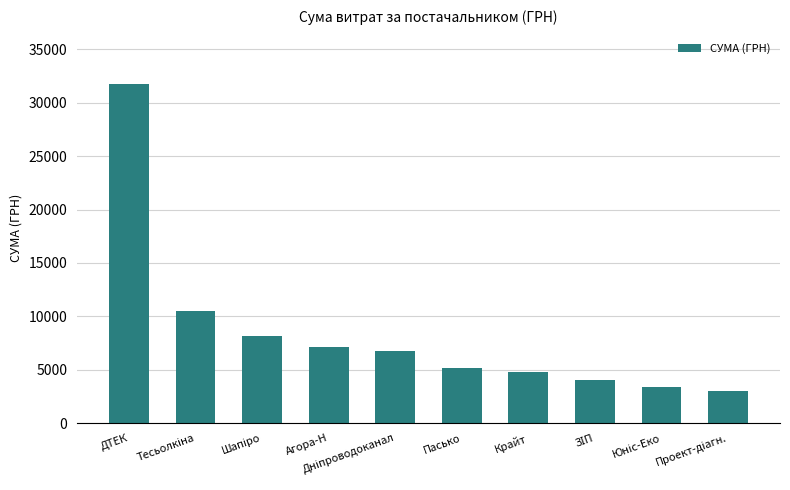

What is the difference between the second highest and minimum values?

7503.0